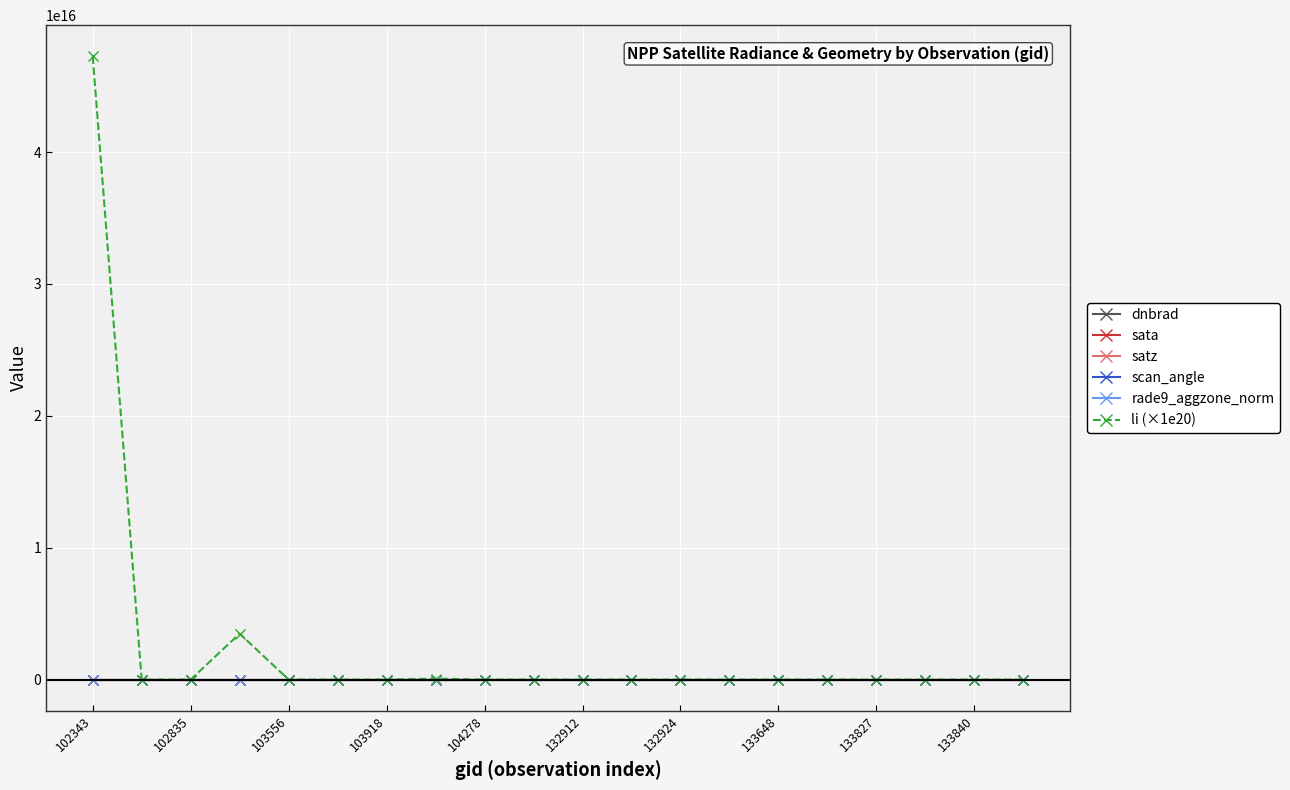

Which series has the largest range (max minus min)?

li (×1e20)